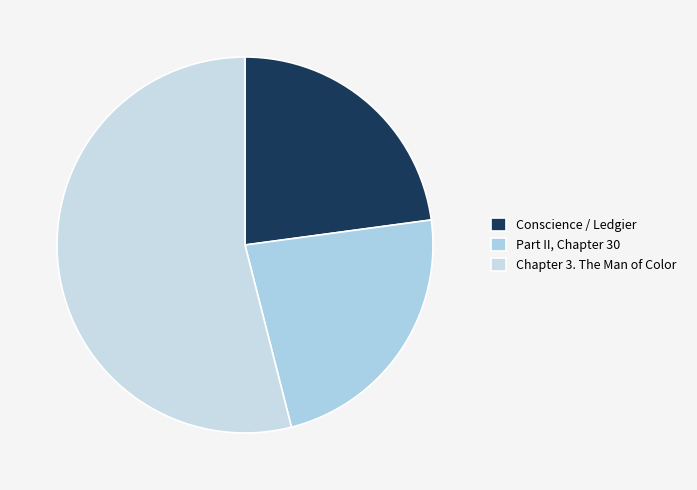

To the nearest percent, what percentage of the pie is Chapter 3. The Man of Color?

54%